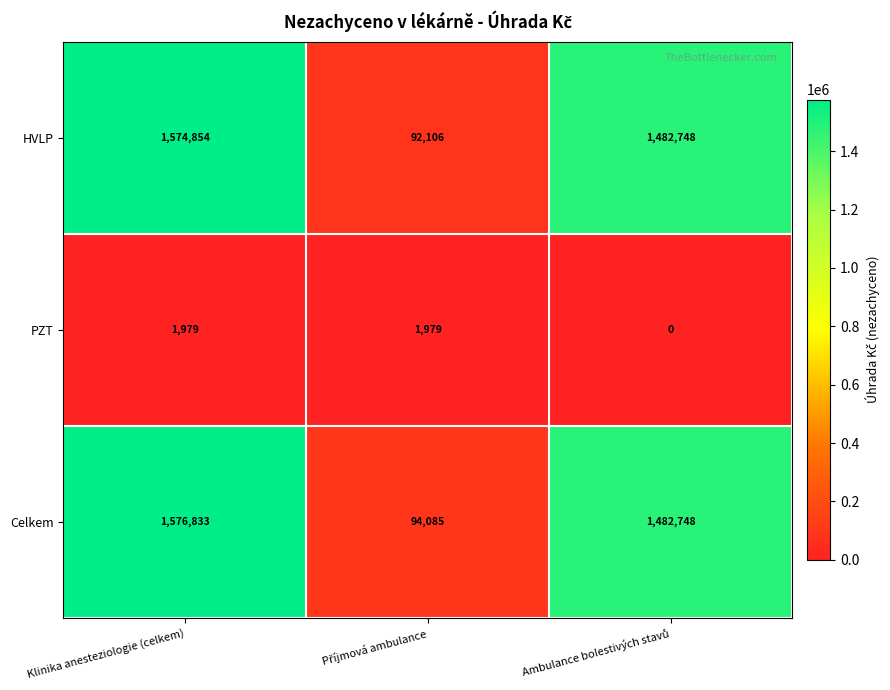

How many distinct data groups are displayed?

3